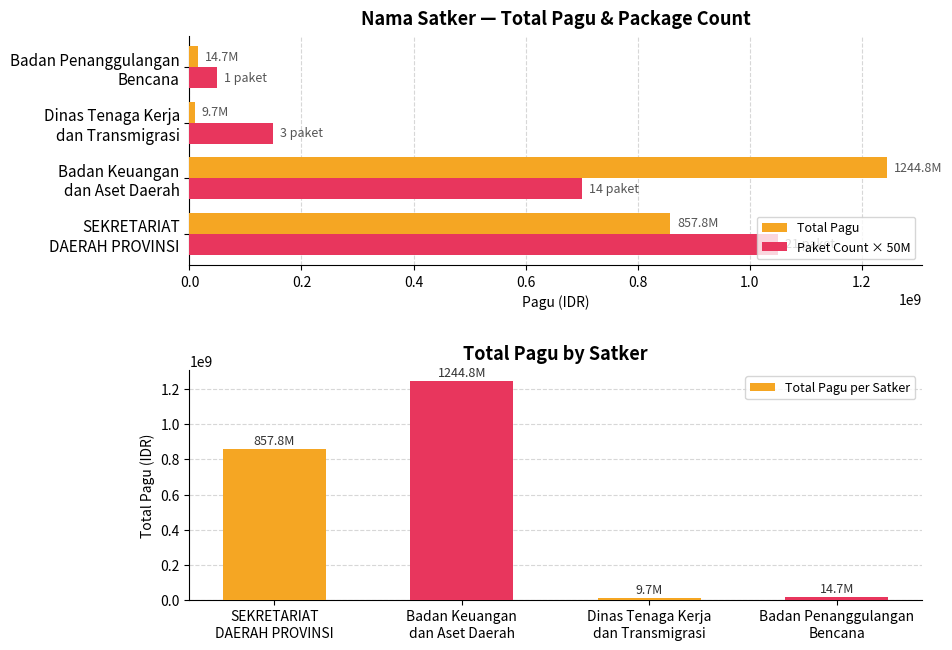

What is the average value of the Paket Count × 50M series?

487500000